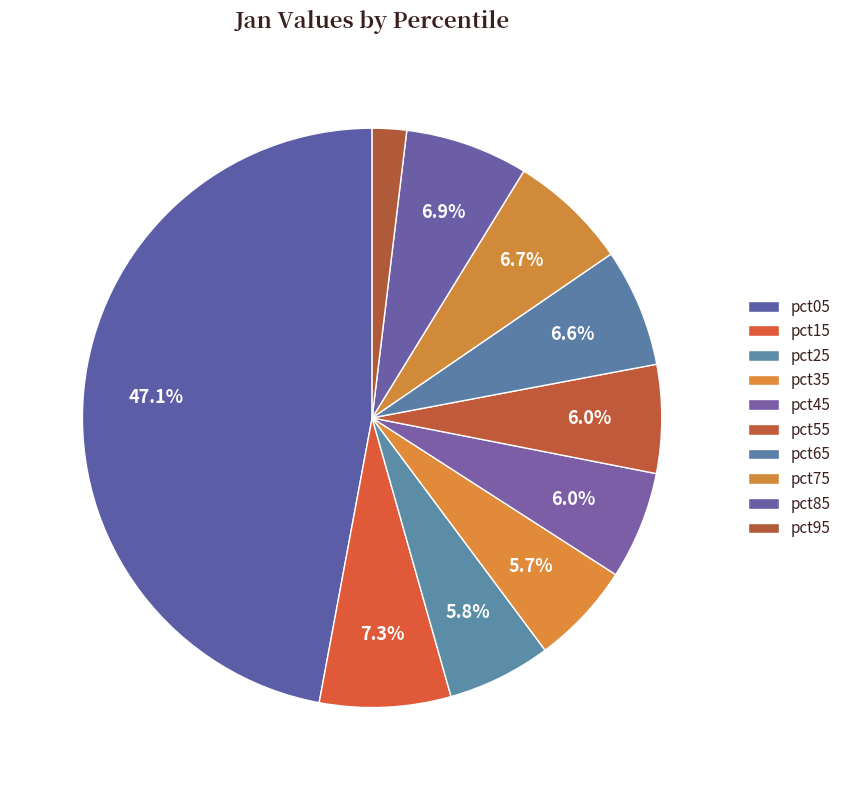

Count the number of slices in the pie.

10